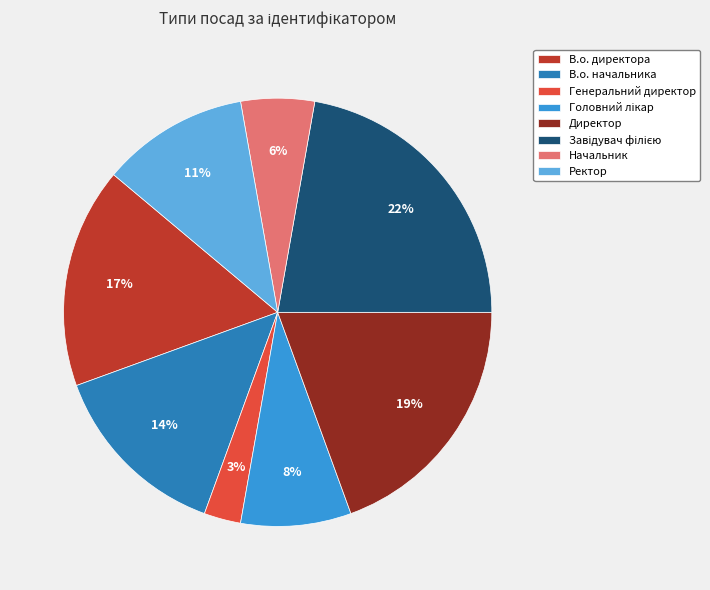

Do Генеральний директор and В.о. директора together represent more than half of the pie?

No